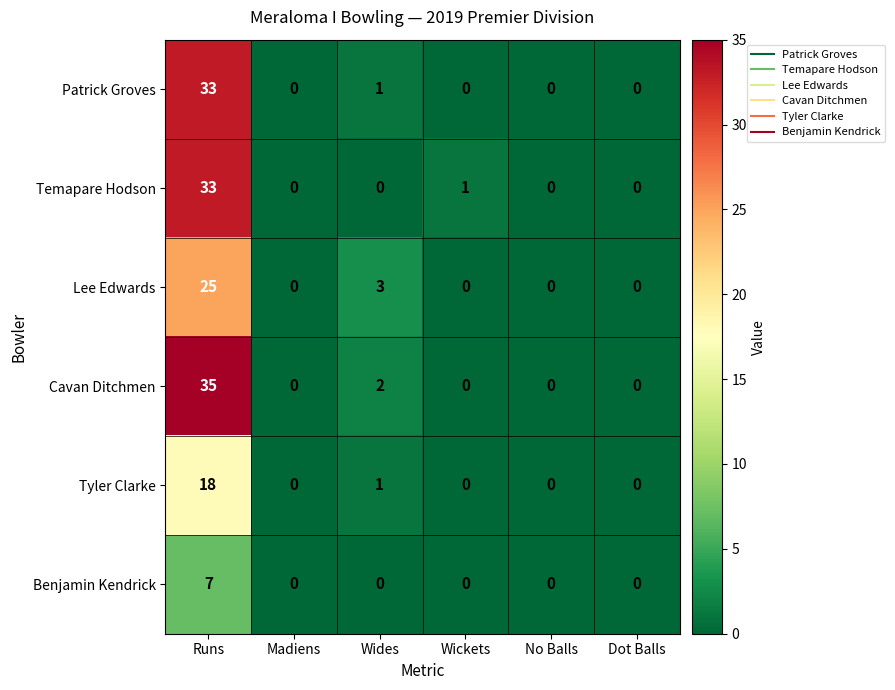

True or false: Benjamin Kendrick has a value of 0 at Dot Balls.

True